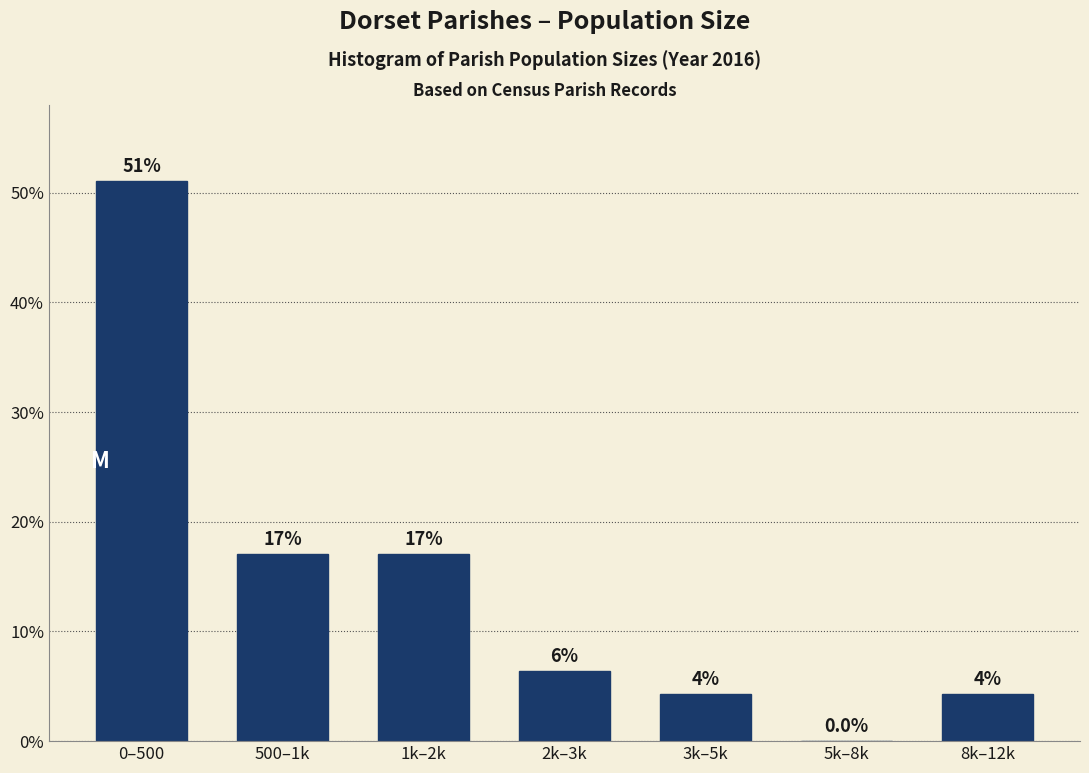

Which category has the highest value across all series?

0–500